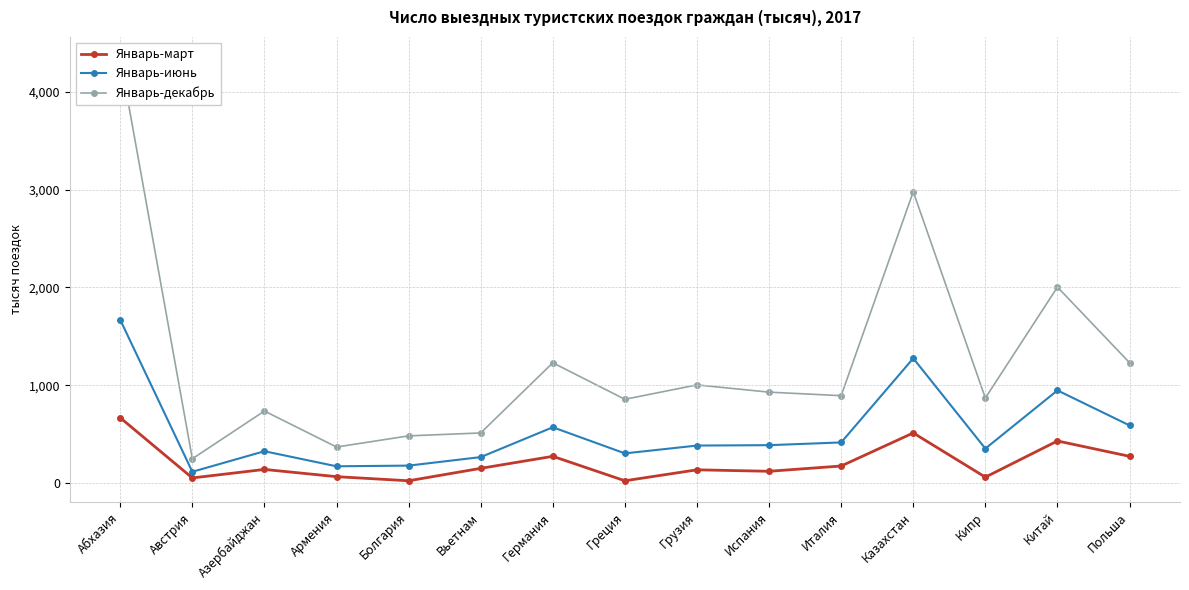

Reading left to right, what are all the values shown in this chart?

Январь-март: Абхазия=667	Австрия=52	Азербайджан=139	Армения=65	Болгария=23	Вьетнам=150	Германия=273	Греция=23	Грузия=135	Испания=120	Италия=174	Казахстан=512	Кипр=60	Китай=430	Польша=273
Январь-июнь: Абхазия=1668	Австрия=115	Азербайджан=325	Армения=171	Болгария=178	Вьетнам=265	Германия=570	Греция=303	Грузия=383	Испания=387	Италия=415	Казахстан=1275	Кипр=352	Китай=947	Польша=589
Январь-декабрь: Абхазия=4344	Австрия=248	Азербайджан=736	Армения=368	Болгария=482	Вьетнам=512	Германия=1229	Греция=856	Грузия=1003	Испания=929	Италия=893	Казахстан=2978	Кипр=869	Китай=2003	Польша=1230